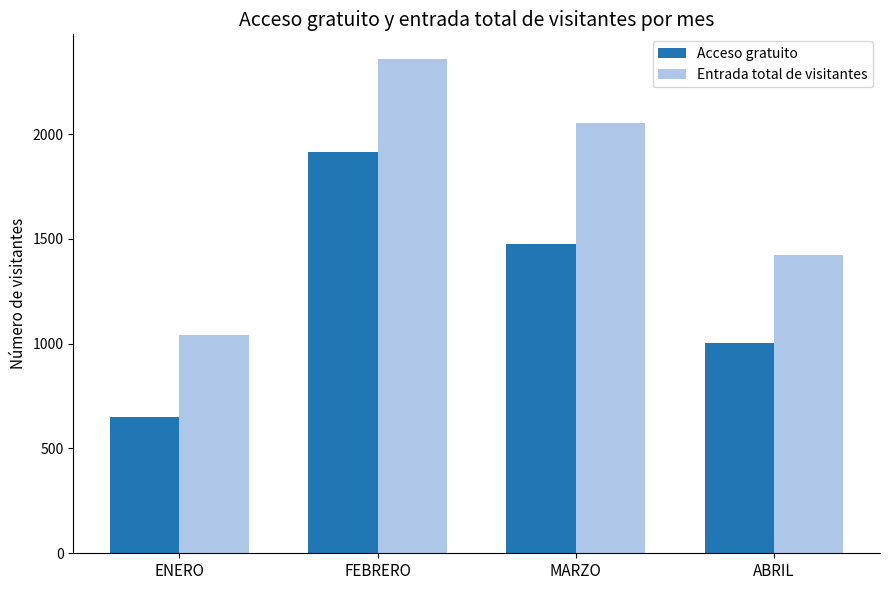

List the labels in order of Entrada total de visitantes value, smallest first.

ENERO, ABRIL, MARZO, FEBRERO